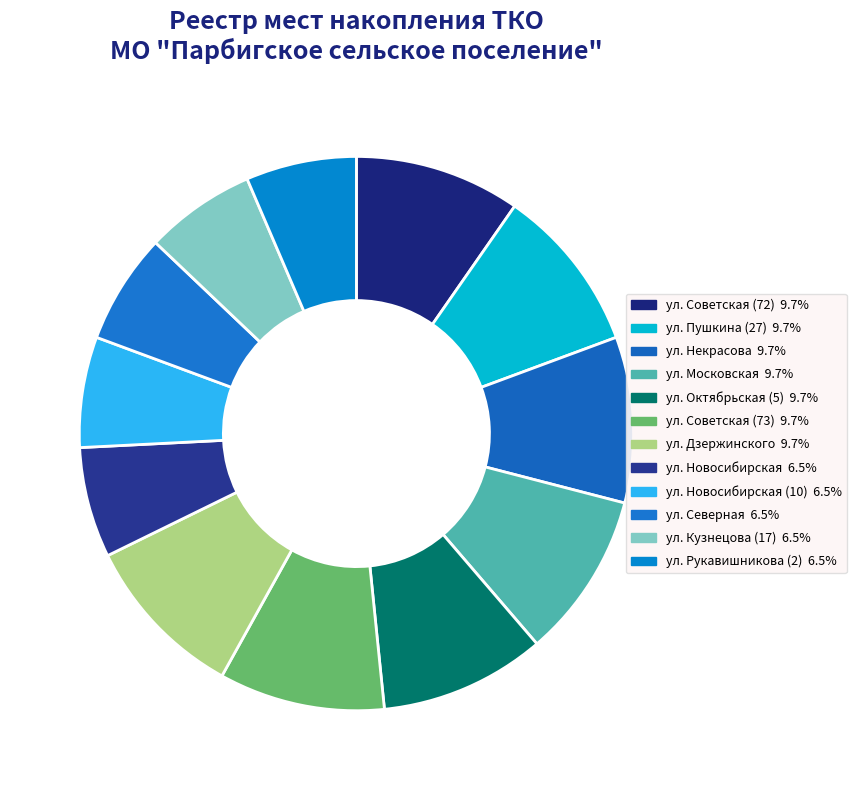

How many segments does this pie chart have?

12